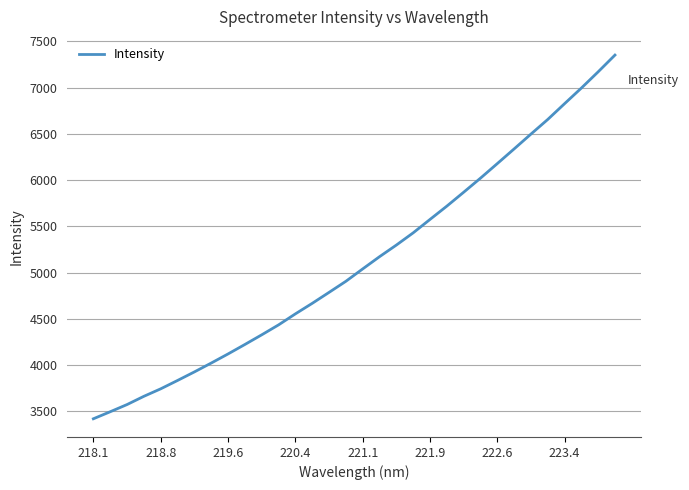

Does the chart have visible grid lines?

Yes